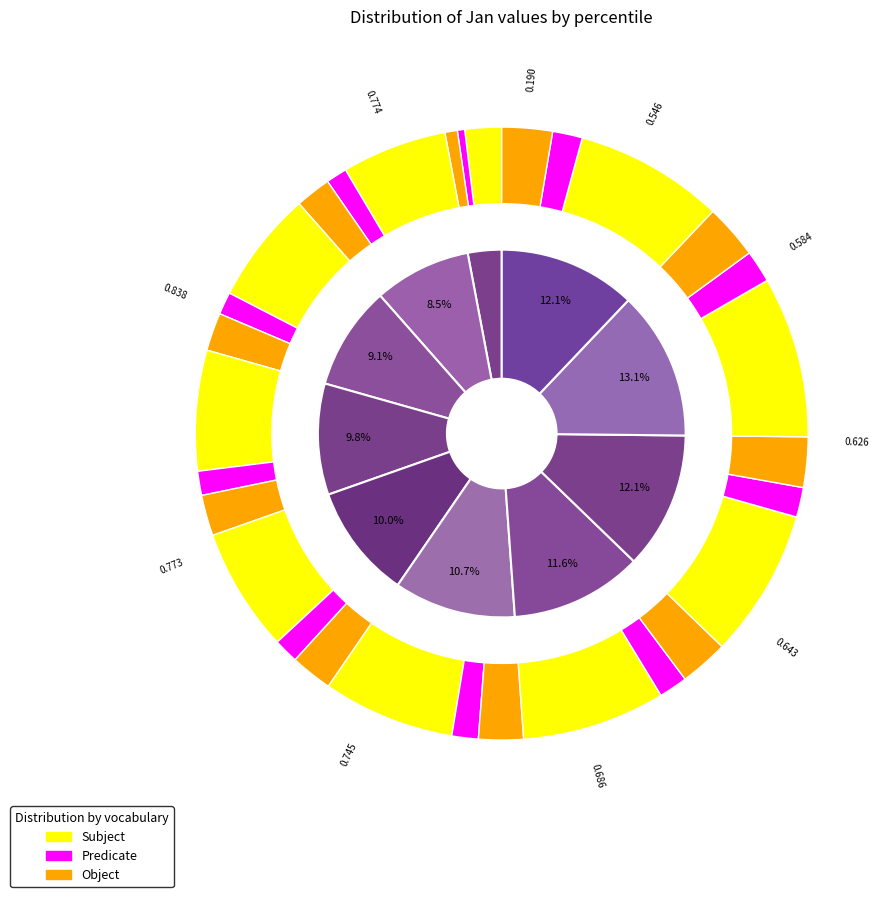

Is there any slice that represents more than half of the pie?

No